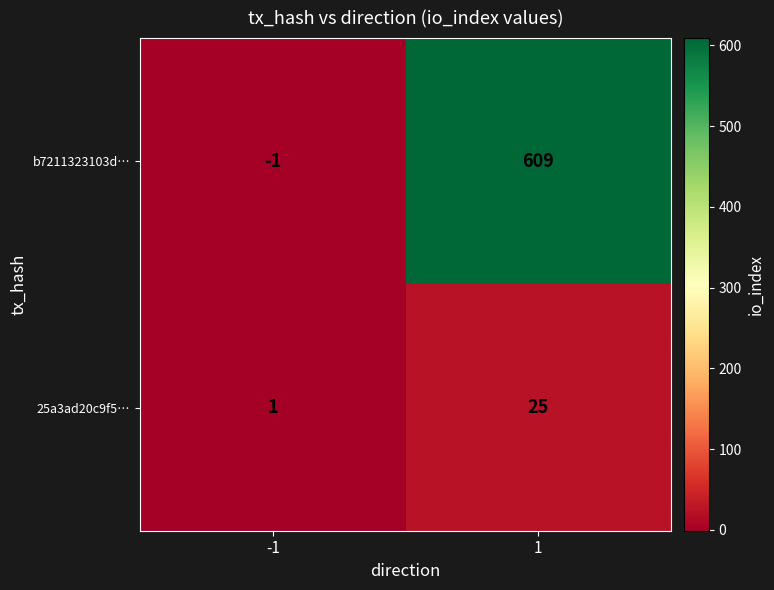

Which label corresponds to the smallest value in the chart?

-1